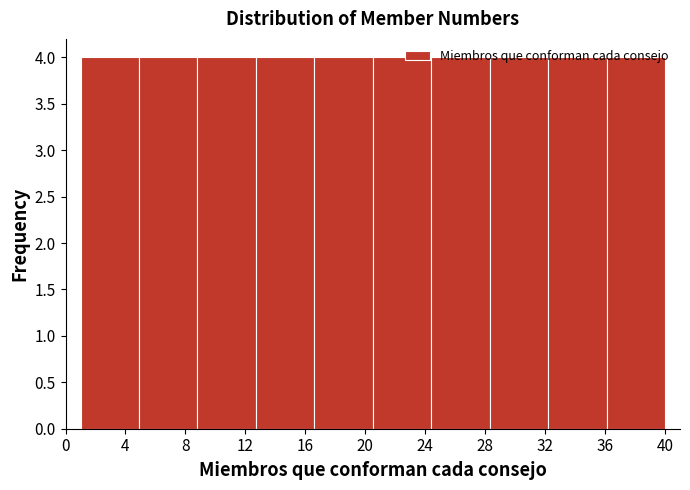

Reading left to right, transcribe this chart: for each bar, give the range it covers on the x-axis and its height. Neither the bar edges nor the heights are printed on the chart, so give them approximately, as read against the axes.

1.0 to 4.9: 4
4.9 to 8.8: 4
8.8 to 12.7: 4
12.7 to 16.6: 4
16.6 to 20.5: 4
20.5 to 24.4: 4
24.4 to 28.3: 4
28.3 to 32.2: 4
32.2 to 36.1: 4
36.1 to 40.0: 4